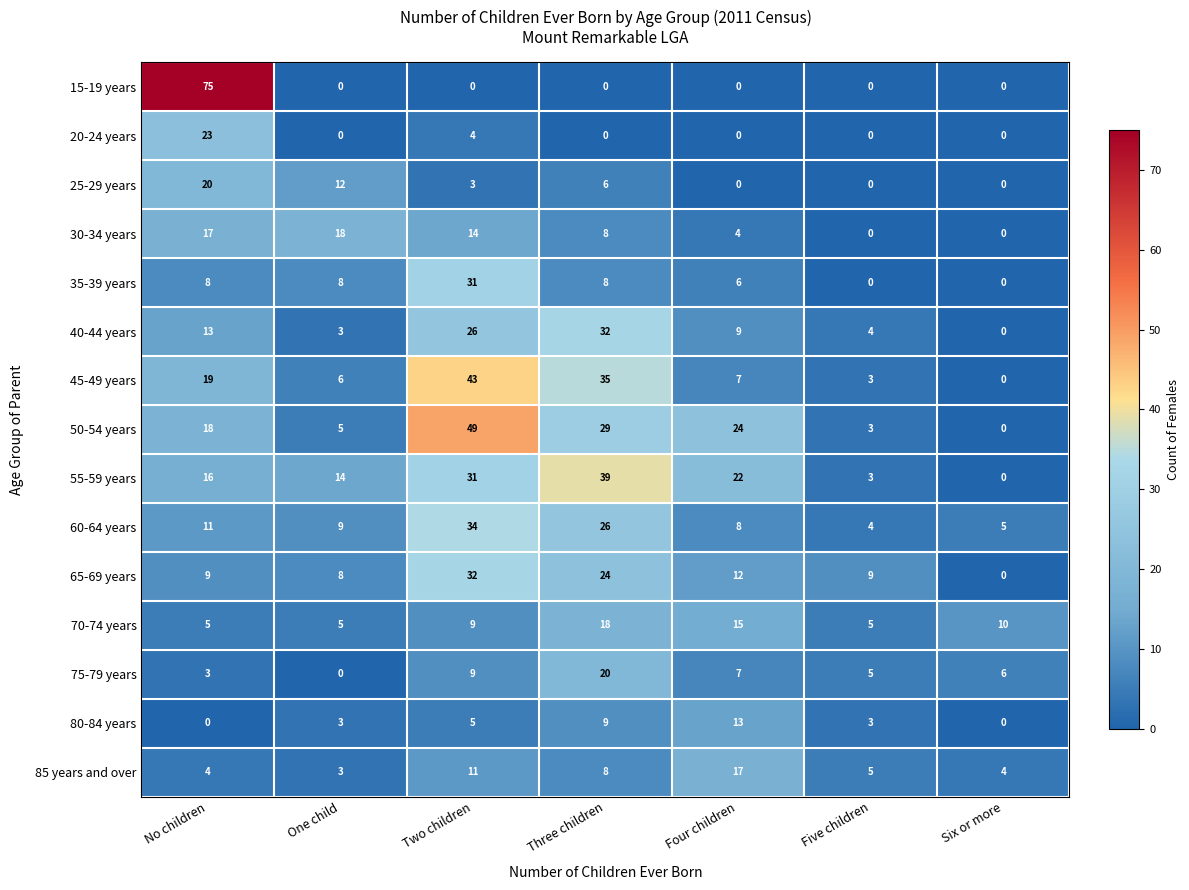

The 35-39 years series shows 0 at Five children. True or false?

True